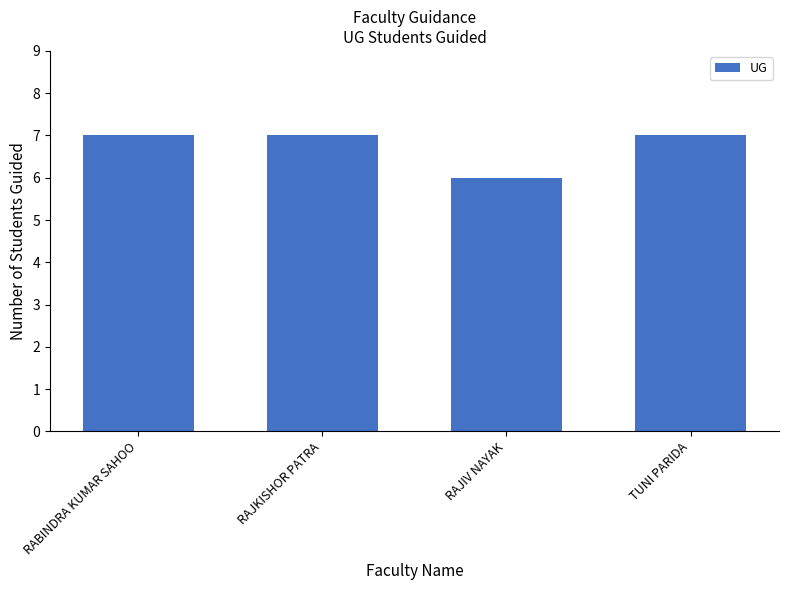

Count the number of data series in this chart.

1